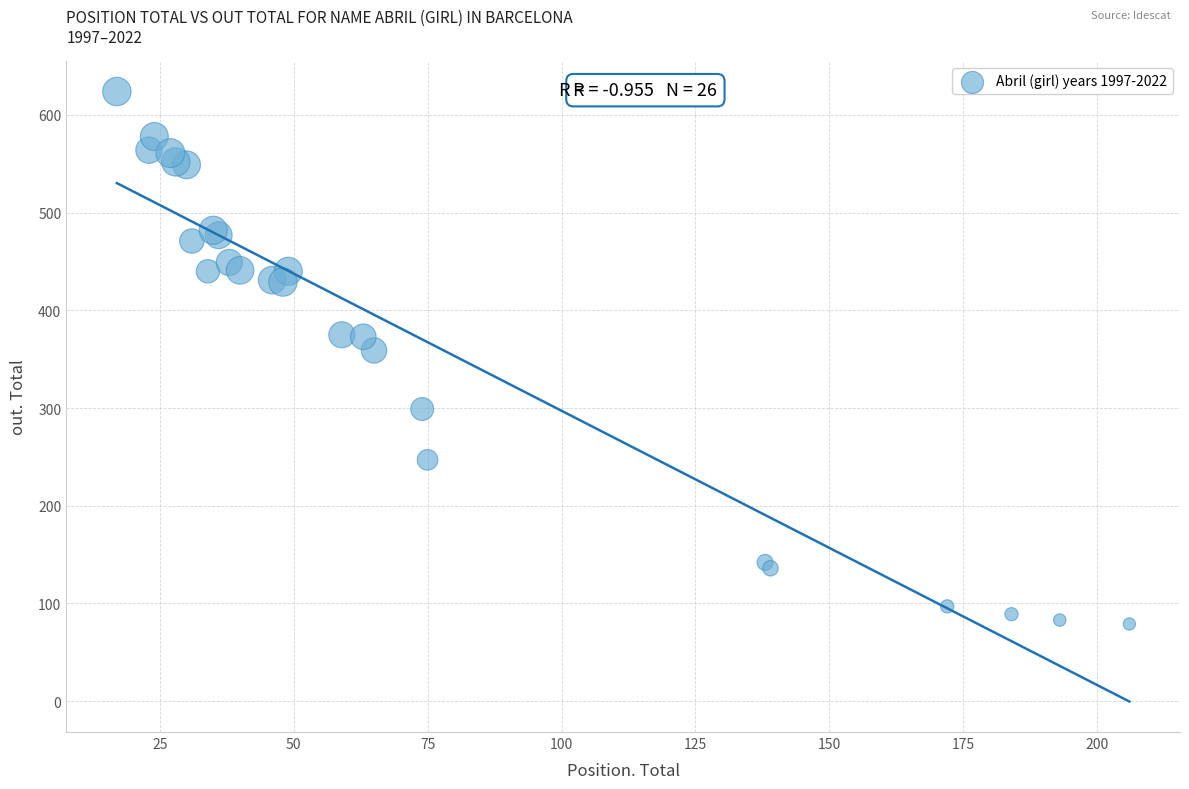

What Y value in the scatter plot is closest to 351?

359